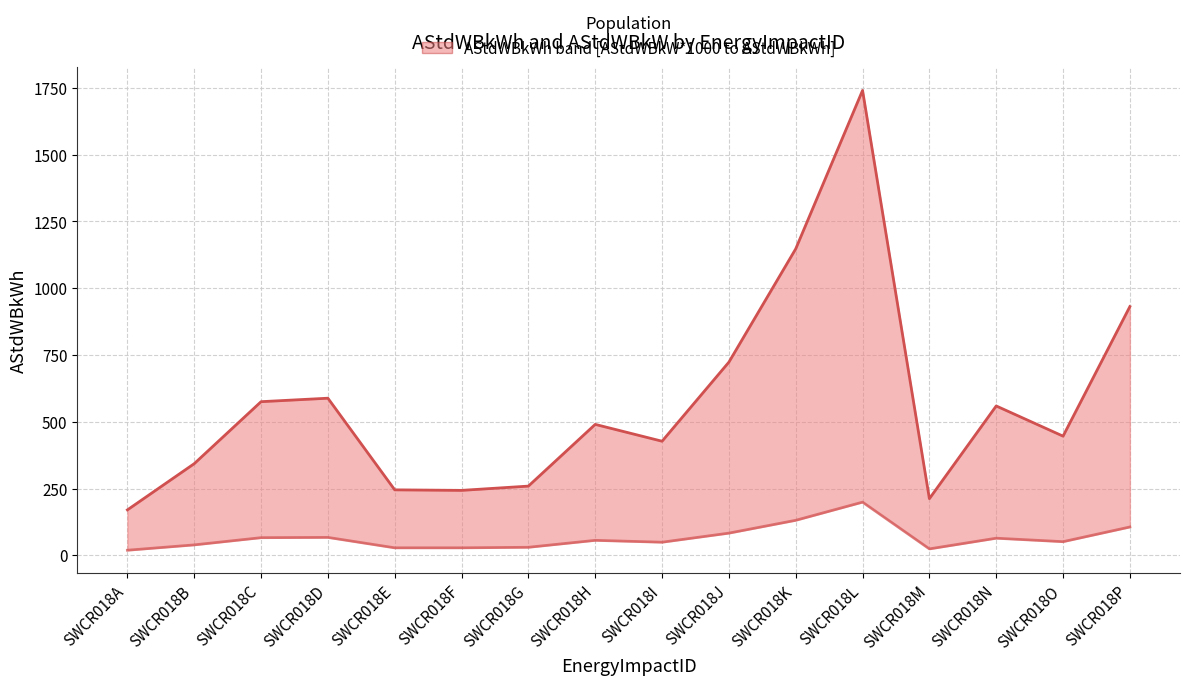

What is the difference between the highest and lowest values at SWCR018L?

1541